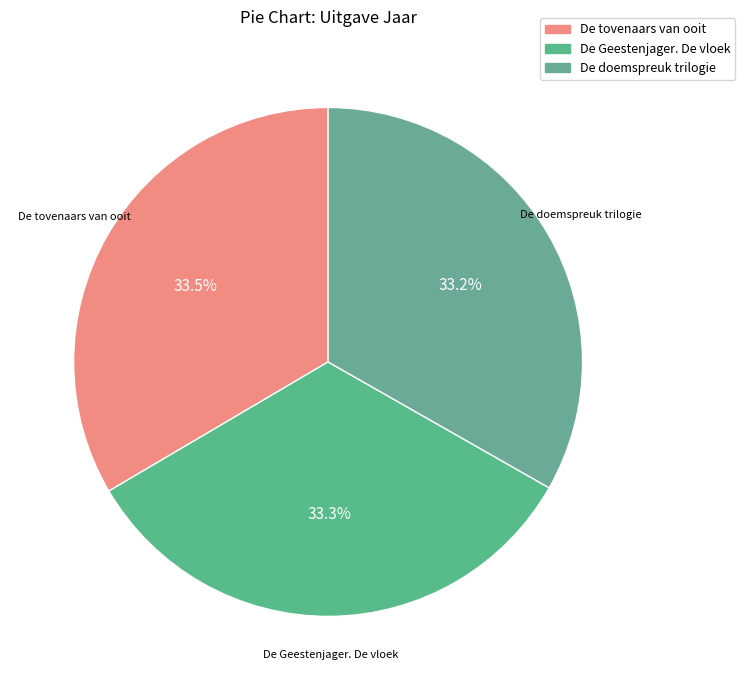

What percentage is the De doemspreuk trilogie slice, to the nearest percent?

33%